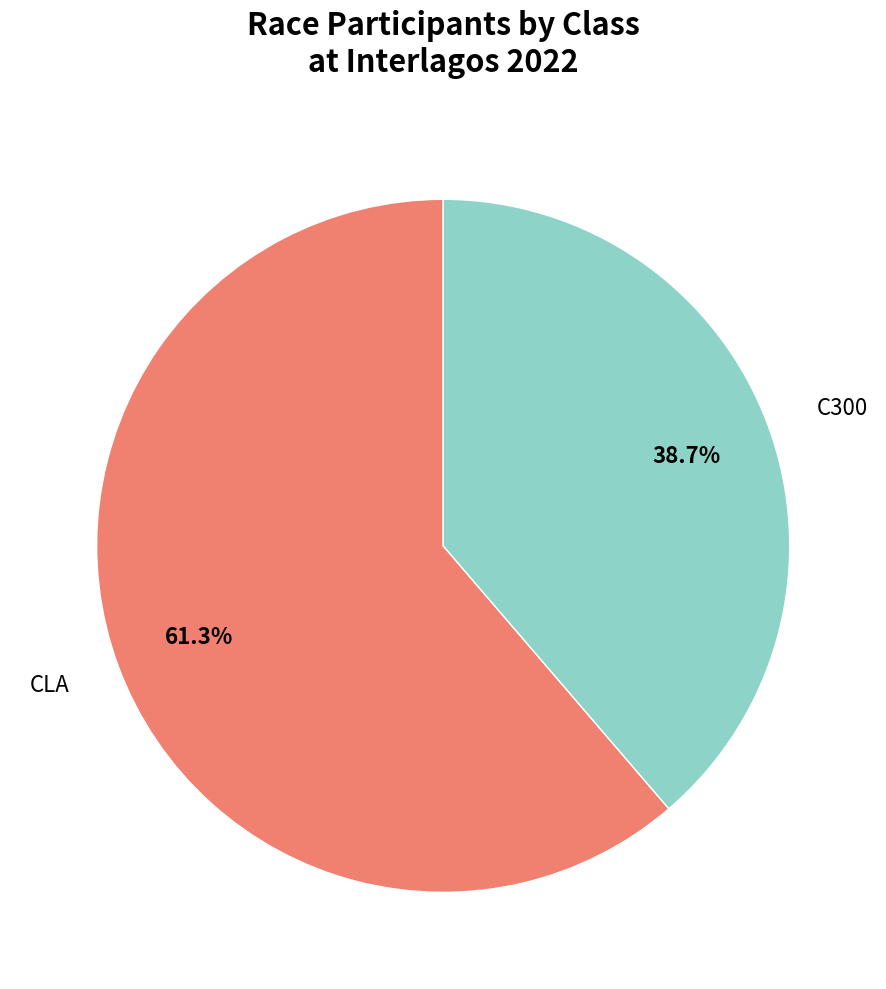

Is there any slice that represents more than half of the pie?

Yes